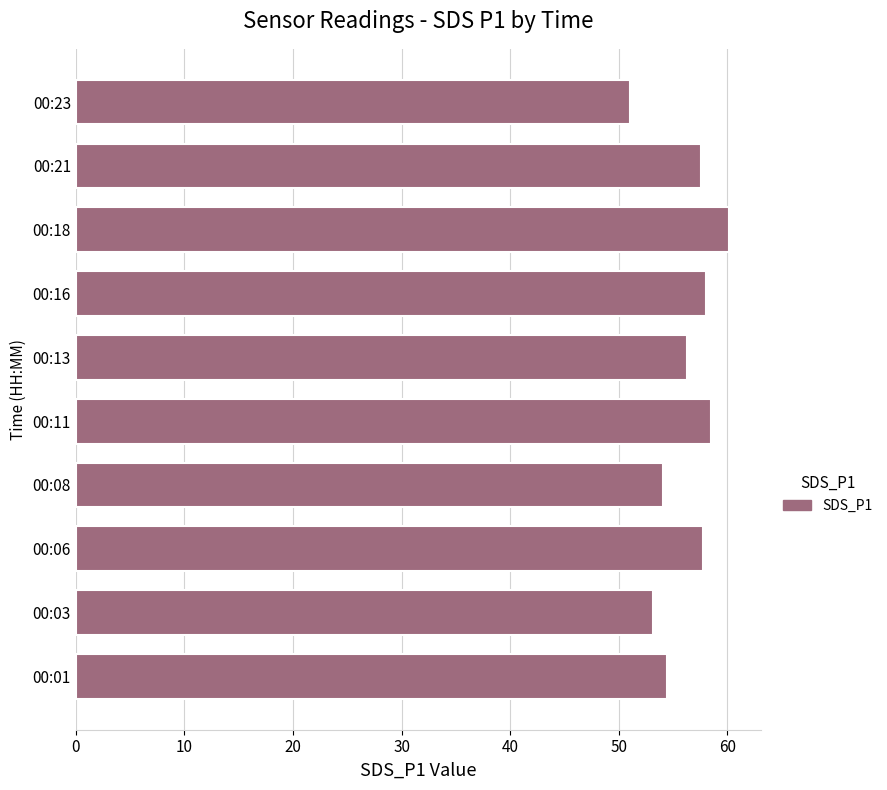

What value does the data have at 00:06?

57.7